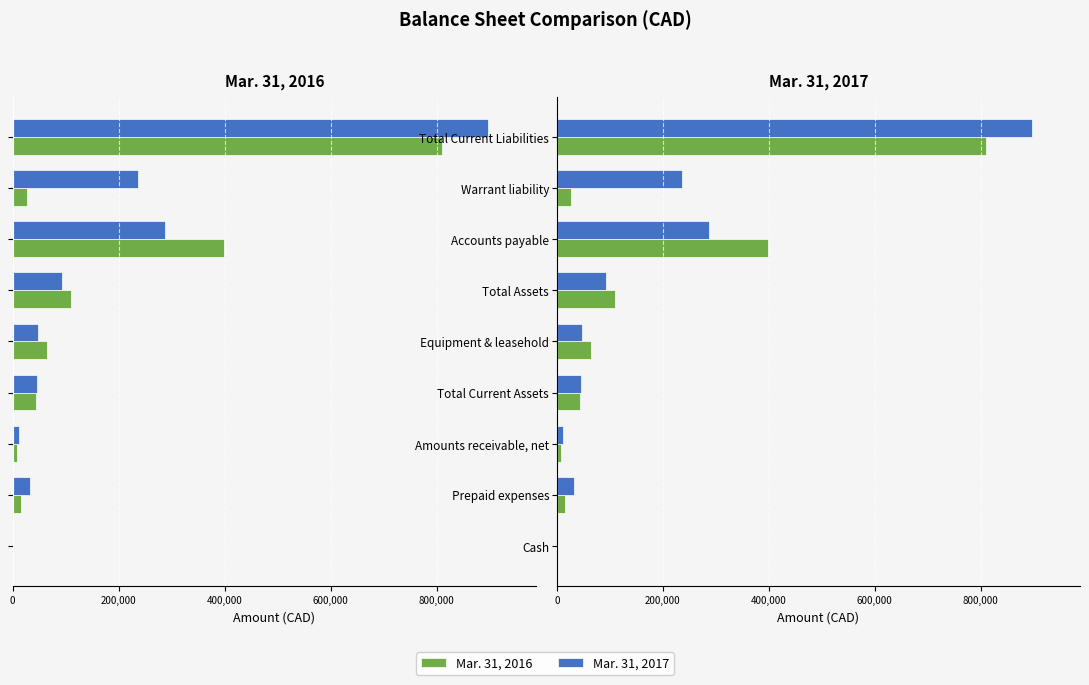

Is the value of Mar. 31, 2016 at Accounts payable greater than the value of Mar. 31, 2017 at Accounts payable?

Yes